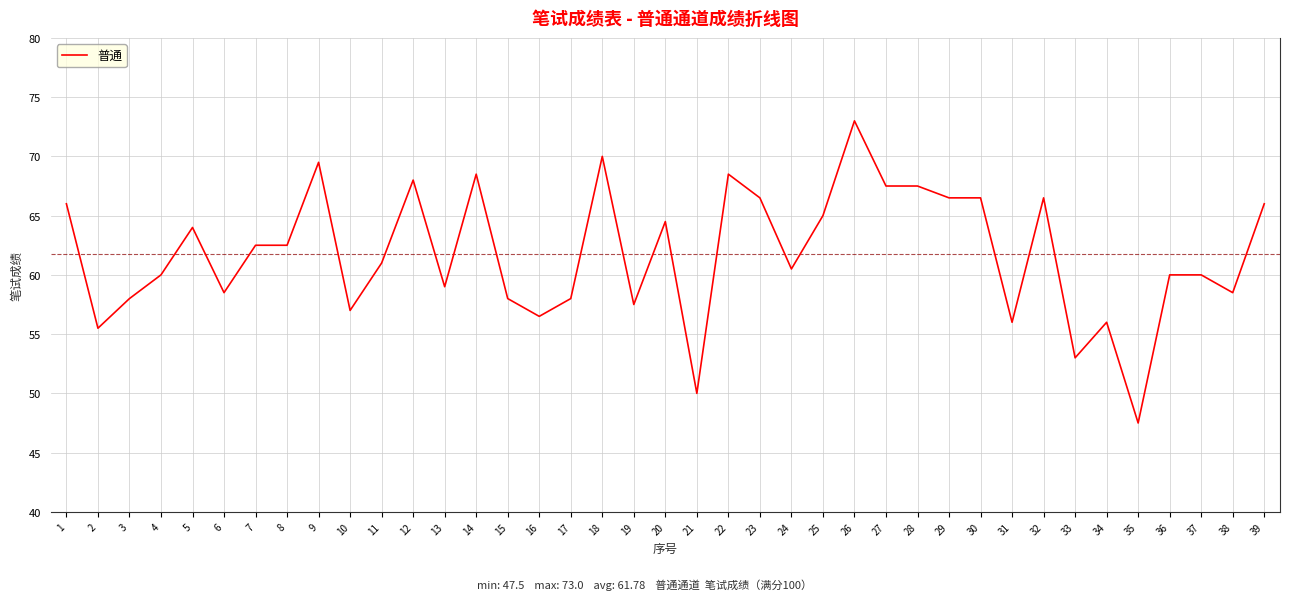

At which category does the data reach its first local valley?

2